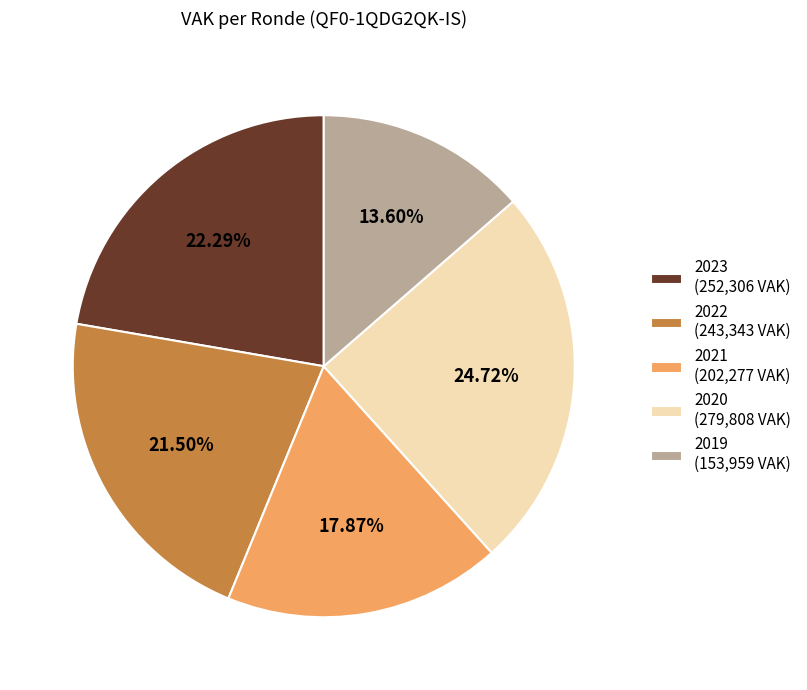

Which slice is the smallest?

2019 (153,959 VAK)